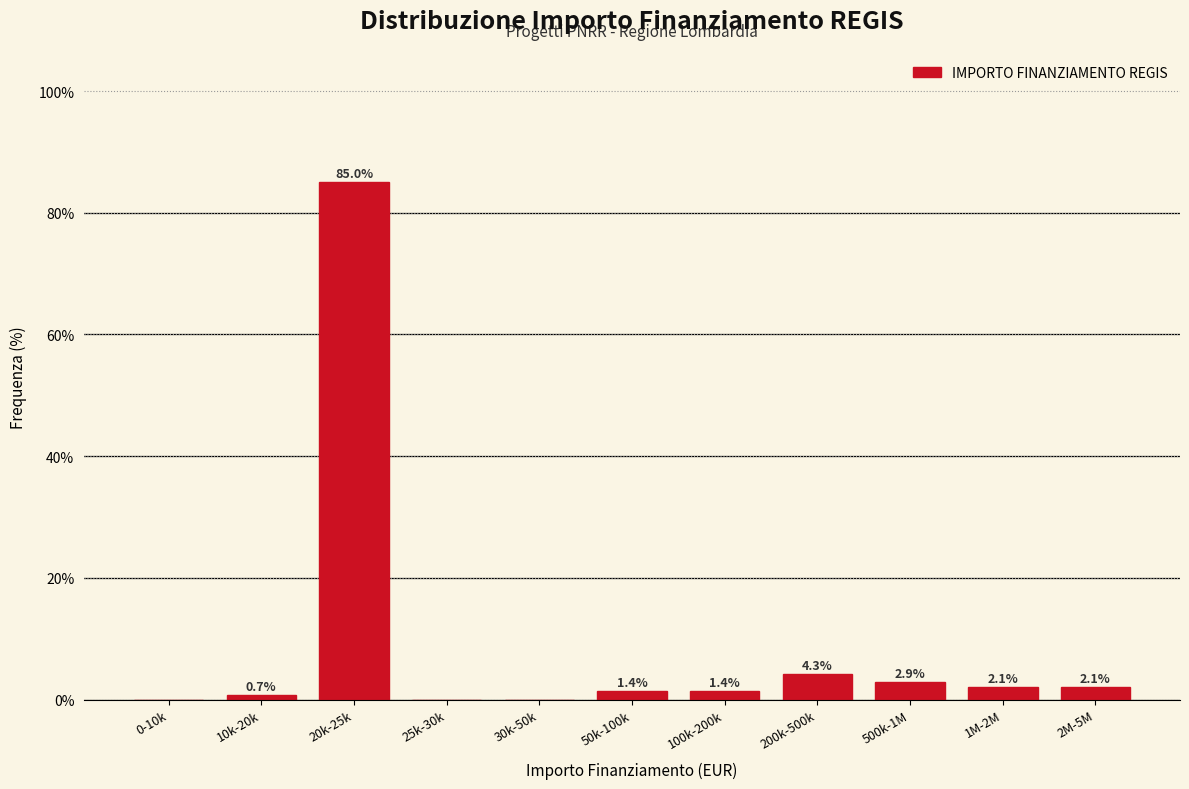

Reading left to right, list all the values displayed in this chart.

0-10k=0.0	10k-20k=0.7	20k-25k=85.0	25k-30k=0.0	30k-50k=0.0	50k-100k=1.4	100k-200k=1.4	200k-500k=4.3	500k-1M=2.9	1M-2M=2.1	2M-5M=2.1